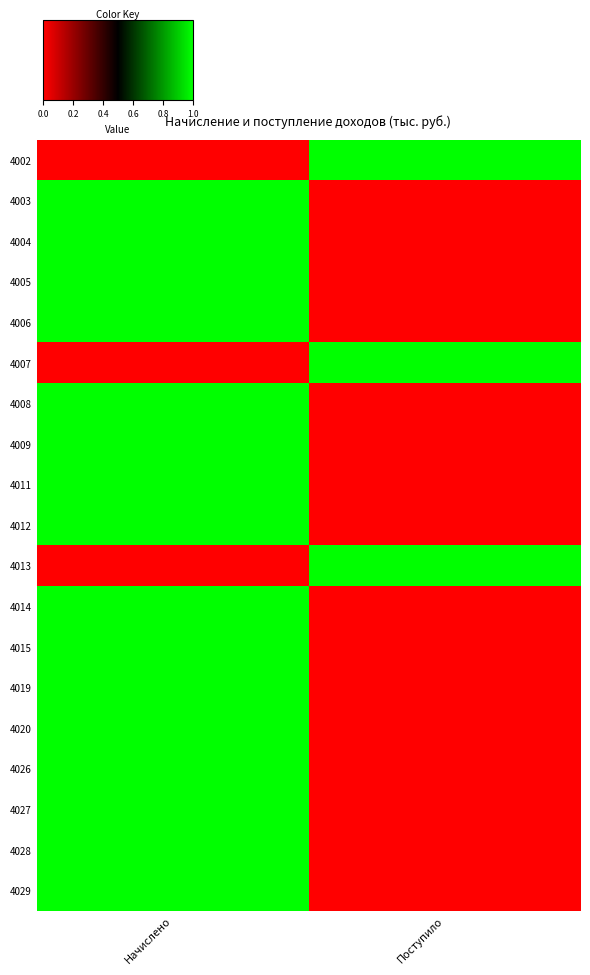

Between Поступило and Начислено, which is larger?

Поступило